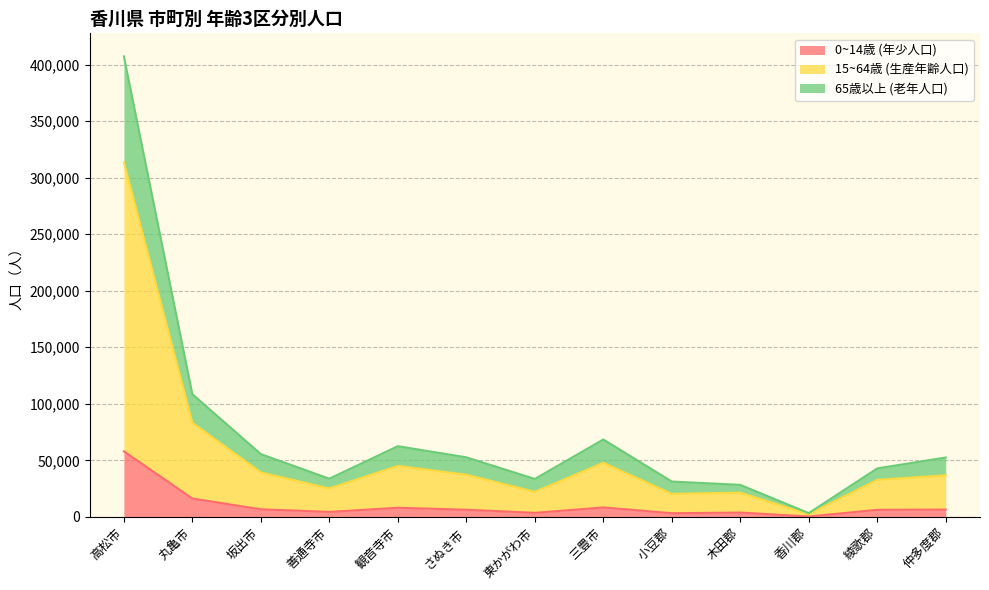

True or false: 15~64歳 (生産年齢人口) has more than 0 interior local peaks.

True